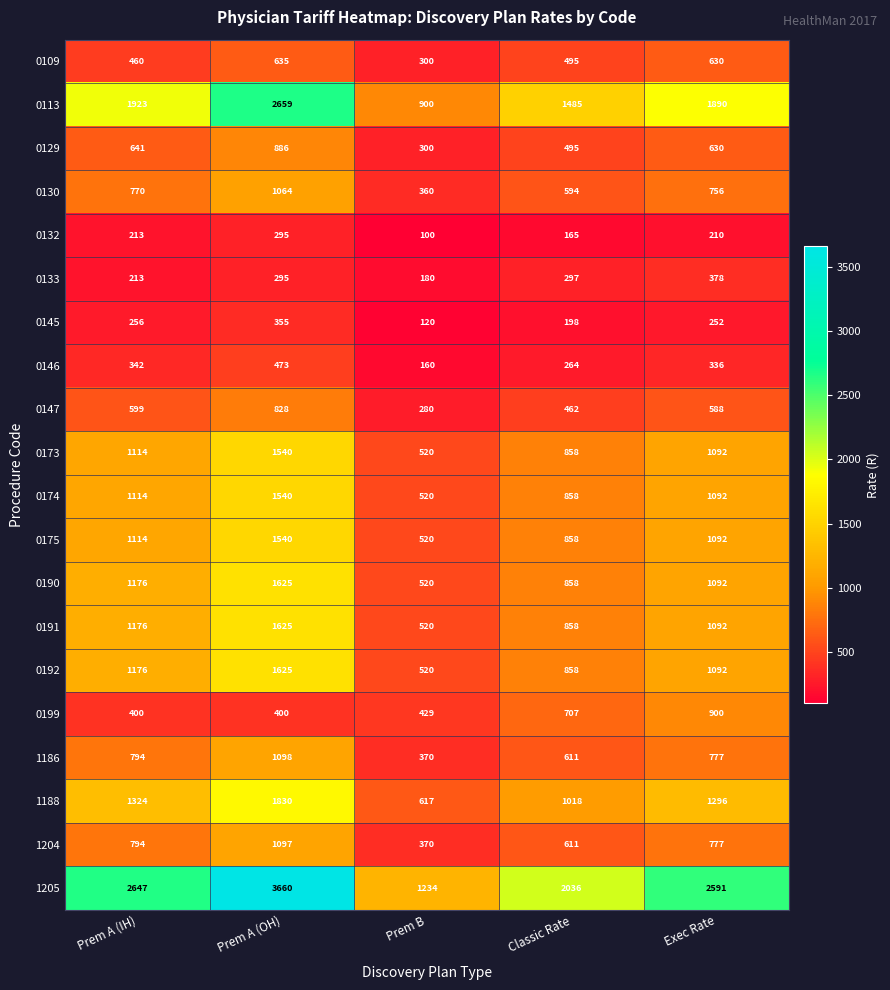

What is the minimum value shown in the chart?

100